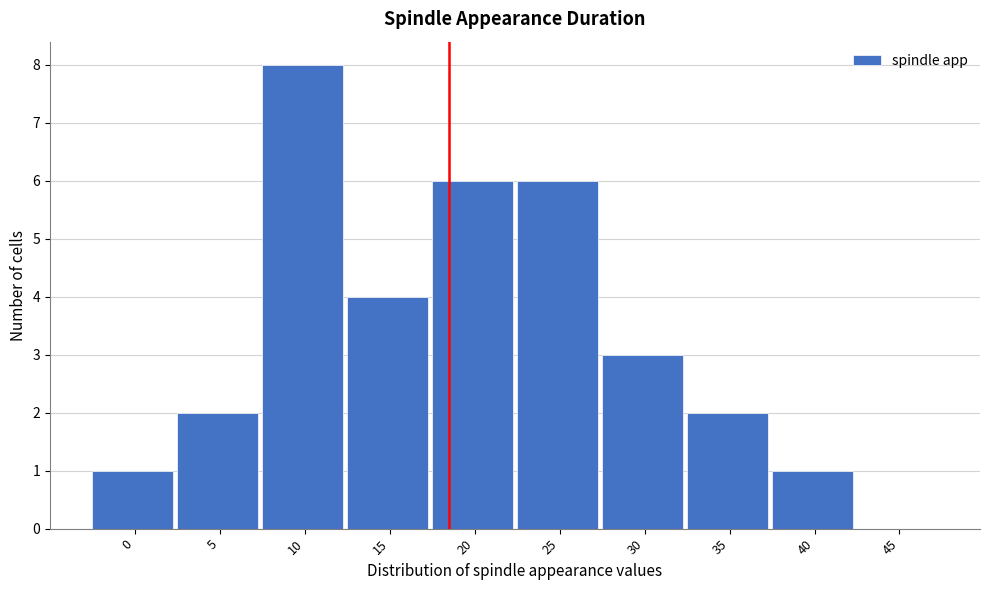

Reading left to right, extract all data points from this chart.

0=1	5=2	10=8	15=4	20=6	25=6	30=3	35=2	40=1	45=0